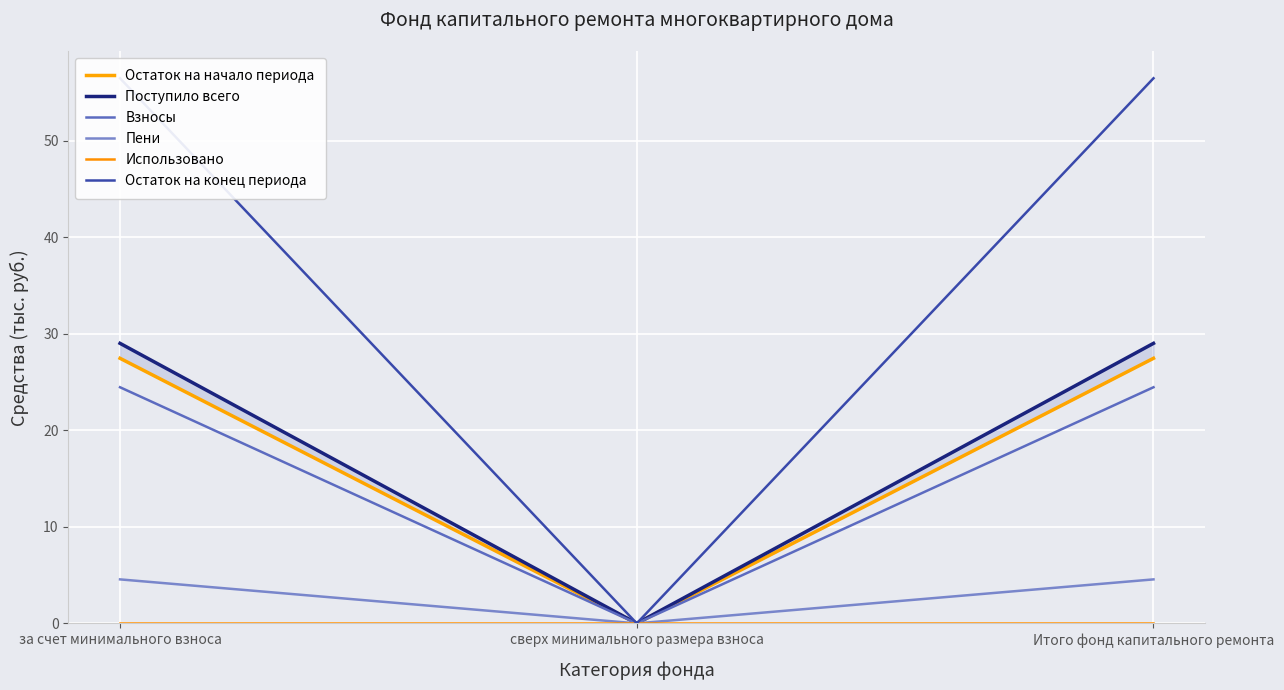

What are all the series names shown in the legend?

Остаток на начало периода, Поступило всего, Взносы, Пени, Использовано, Остаток на конец периода